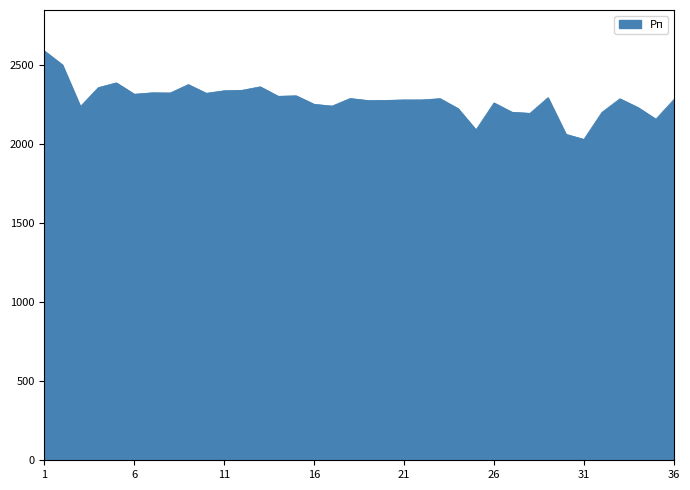

What is the difference between the maximum and minimum values?

560